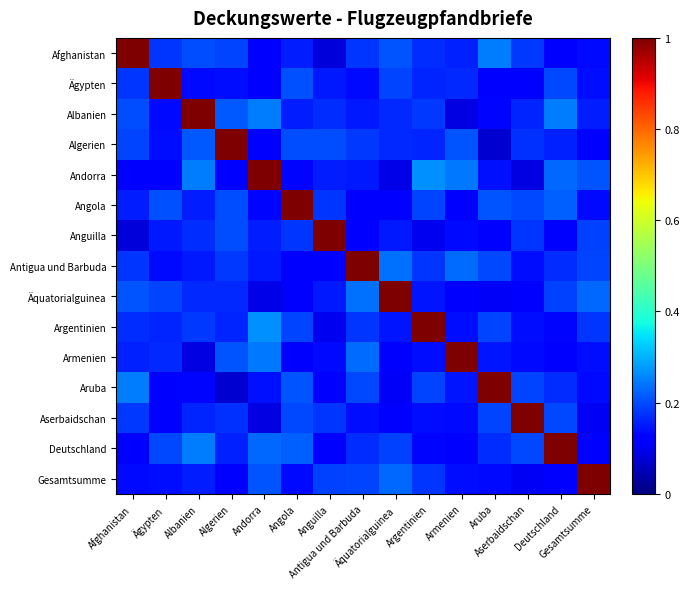

Reading left to right, transcribe all the data shown in this chart.

Afghanistan: Afghanistan=1.0	Ägypten=0.2	Albanien=0.2	Algerien=0.2	Andorra=0.1	Angola=0.2	Anguilla=0.1	Antigua und Barbuda=0.2	Äquatorialguinea=0.2	Argentinien=0.2	Armenien=0.2	Aruba=0.2	Aserbaidschan=0.2	Deutschland=0.1	Gesamtsumme=0.1
Ägypten: Afghanistan=0.2	Ägypten=1.0	Albanien=0.1	Algerien=0.1	Andorra=0.1	Angola=0.2	Anguilla=0.1	Antigua und Barbuda=0.1	Äquatorialguinea=0.2	Argentinien=0.2	Armenien=0.2	Aruba=0.1	Aserbaidschan=0.1	Deutschland=0.2	Gesamtsumme=0.1
Albanien: Afghanistan=0.2	Ägypten=0.1	Albanien=1.0	Algerien=0.2	Andorra=0.2	Angola=0.2	Anguilla=0.2	Antigua und Barbuda=0.1	Äquatorialguinea=0.2	Argentinien=0.2	Armenien=0.1	Aruba=0.1	Aserbaidschan=0.2	Deutschland=0.2	Gesamtsumme=0.2
Algerien: Afghanistan=0.2	Ägypten=0.1	Albanien=0.2	Algerien=1.0	Andorra=0.1	Angola=0.2	Anguilla=0.2	Antigua und Barbuda=0.2	Äquatorialguinea=0.2	Argentinien=0.2	Armenien=0.2	Aruba=0.1	Aserbaidschan=0.2	Deutschland=0.2	Gesamtsumme=0.1
Andorra: Afghanistan=0.1	Ägypten=0.1	Albanien=0.2	Algerien=0.1	Andorra=1.0	Angola=0.1	Anguilla=0.2	Antigua und Barbuda=0.2	Äquatorialguinea=0.1	Argentinien=0.3	Armenien=0.2	Aruba=0.1	Aserbaidschan=0.1	Deutschland=0.2	Gesamtsumme=0.2
Angola: Afghanistan=0.2	Ägypten=0.2	Albanien=0.2	Algerien=0.2	Andorra=0.1	Angola=1.0	Anguilla=0.2	Antigua und Barbuda=0.1	Äquatorialguinea=0.1	Argentinien=0.2	Armenien=0.1	Aruba=0.2	Aserbaidschan=0.2	Deutschland=0.2	Gesamtsumme=0.1
Anguilla: Afghanistan=0.1	Ägypten=0.1	Albanien=0.2	Algerien=0.2	Andorra=0.2	Angola=0.2	Anguilla=1.0	Antigua und Barbuda=0.1	Äquatorialguinea=0.1	Argentinien=0.1	Armenien=0.1	Aruba=0.1	Aserbaidschan=0.2	Deutschland=0.1	Gesamtsumme=0.2
Antigua und Barbuda: Afghanistan=0.2	Ägypten=0.1	Albanien=0.1	Algerien=0.2	Andorra=0.2	Angola=0.1	Anguilla=0.1	Antigua und Barbuda=1.0	Äquatorialguinea=0.2	Argentinien=0.2	Armenien=0.2	Aruba=0.2	Aserbaidschan=0.1	Deutschland=0.2	Gesamtsumme=0.2
Äquatorialguinea: Afghanistan=0.2	Ägypten=0.2	Albanien=0.2	Algerien=0.2	Andorra=0.1	Angola=0.1	Anguilla=0.1	Antigua und Barbuda=0.2	Äquatorialguinea=1.0	Argentinien=0.1	Armenien=0.1	Aruba=0.1	Aserbaidschan=0.1	Deutschland=0.2	Gesamtsumme=0.2
Argentinien: Afghanistan=0.2	Ägypten=0.2	Albanien=0.2	Algerien=0.2	Andorra=0.3	Angola=0.2	Anguilla=0.1	Antigua und Barbuda=0.2	Äquatorialguinea=0.1	Argentinien=1.0	Armenien=0.1	Aruba=0.2	Aserbaidschan=0.1	Deutschland=0.1	Gesamtsumme=0.2
Armenien: Afghanistan=0.2	Ägypten=0.2	Albanien=0.1	Algerien=0.2	Andorra=0.2	Angola=0.1	Anguilla=0.1	Antigua und Barbuda=0.2	Äquatorialguinea=0.1	Argentinien=0.1	Armenien=1.0	Aruba=0.1	Aserbaidschan=0.1	Deutschland=0.1	Gesamtsumme=0.1
Aruba: Afghanistan=0.2	Ägypten=0.1	Albanien=0.1	Algerien=0.1	Andorra=0.1	Angola=0.2	Anguilla=0.1	Antigua und Barbuda=0.2	Äquatorialguinea=0.1	Argentinien=0.2	Armenien=0.1	Aruba=1.0	Aserbaidschan=0.2	Deutschland=0.2	Gesamtsumme=0.1
Aserbaidschan: Afghanistan=0.2	Ägypten=0.1	Albanien=0.2	Algerien=0.2	Andorra=0.1	Angola=0.2	Anguilla=0.2	Antigua und Barbuda=0.1	Äquatorialguinea=0.1	Argentinien=0.1	Armenien=0.1	Aruba=0.2	Aserbaidschan=1.0	Deutschland=0.2	Gesamtsumme=0.1
Deutschland: Afghanistan=0.1	Ägypten=0.2	Albanien=0.2	Algerien=0.2	Andorra=0.2	Angola=0.2	Anguilla=0.1	Antigua und Barbuda=0.2	Äquatorialguinea=0.2	Argentinien=0.1	Armenien=0.1	Aruba=0.2	Aserbaidschan=0.2	Deutschland=1.0	Gesamtsumme=0.1
Gesamtsumme: Afghanistan=0.1	Ägypten=0.1	Albanien=0.2	Algerien=0.1	Andorra=0.2	Angola=0.1	Anguilla=0.2	Antigua und Barbuda=0.2	Äquatorialguinea=0.2	Argentinien=0.2	Armenien=0.1	Aruba=0.1	Aserbaidschan=0.1	Deutschland=0.1	Gesamtsumme=1.0